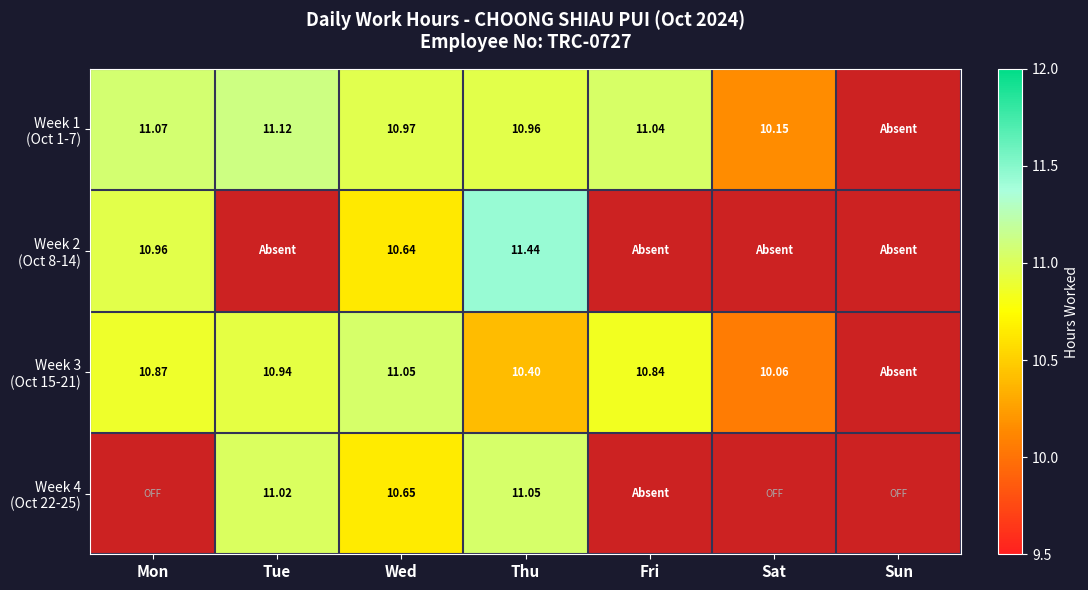

How many values in Week 3 (Oct 15-21) are above zero?

6